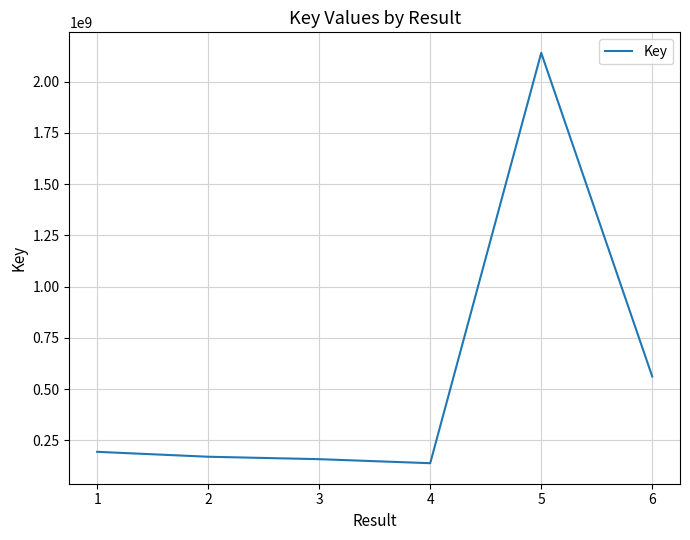

Is it true that the value at 3 is 157461776?

True